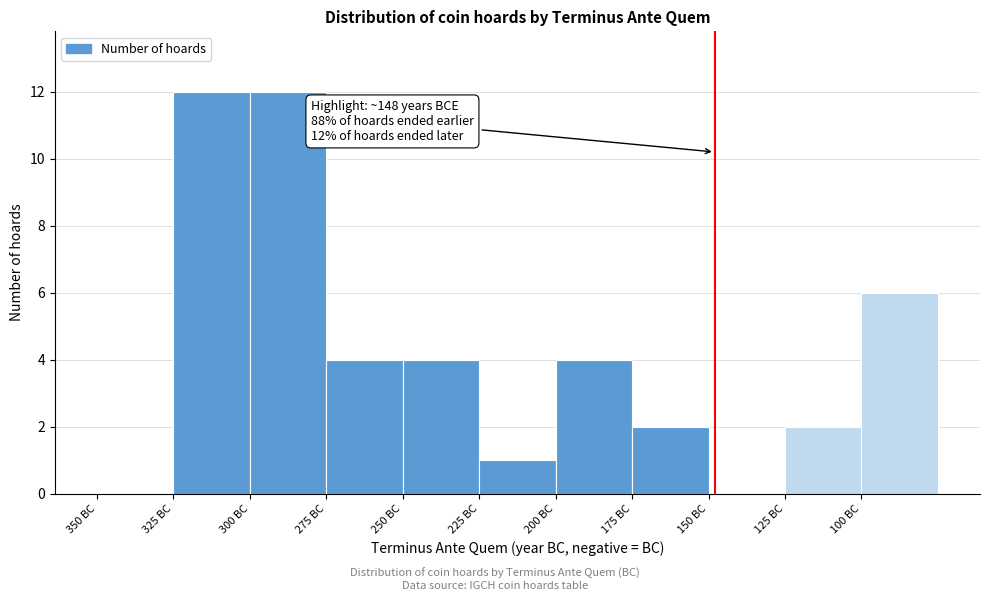

Reading left to right, extract all data points from this chart.

350 BC=0	325 BC=12	300 BC=12	275 BC=4	250 BC=4	225 BC=1	200 BC=4	175 BC=2	150 BC=0	125 BC=2	100 BC=6